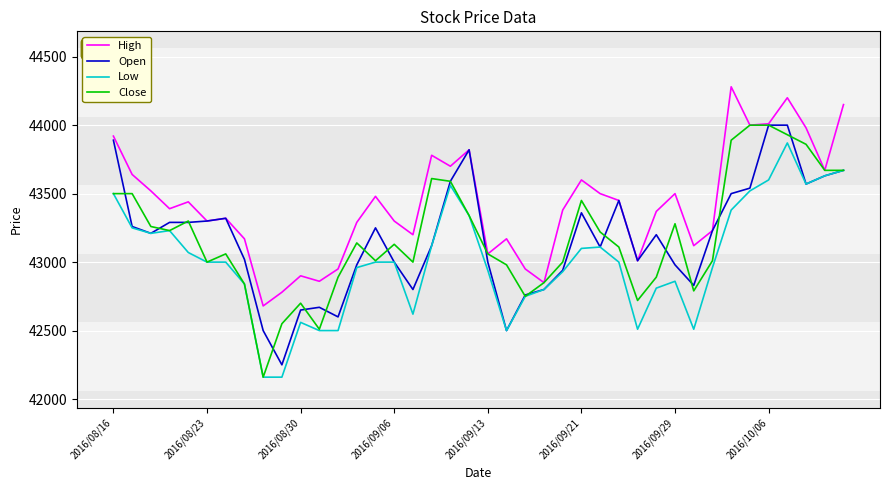

What is the maximum value for Close?

44000